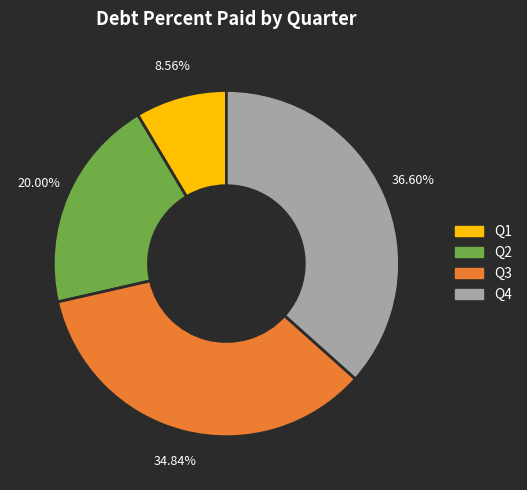

Is there a majority slice in this chart?

No